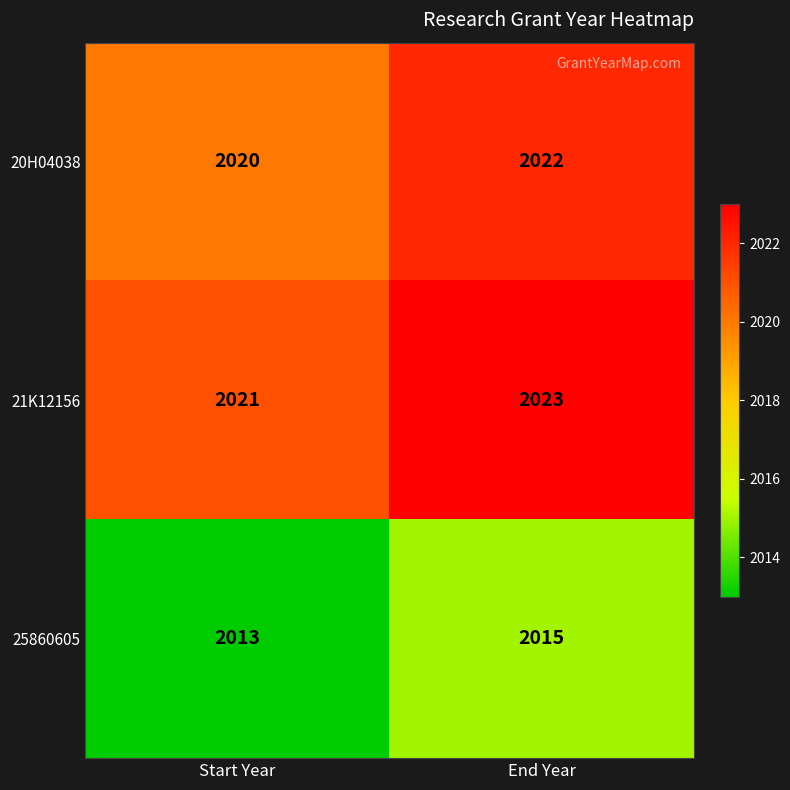

What is the minimum value shown in the chart?

2013